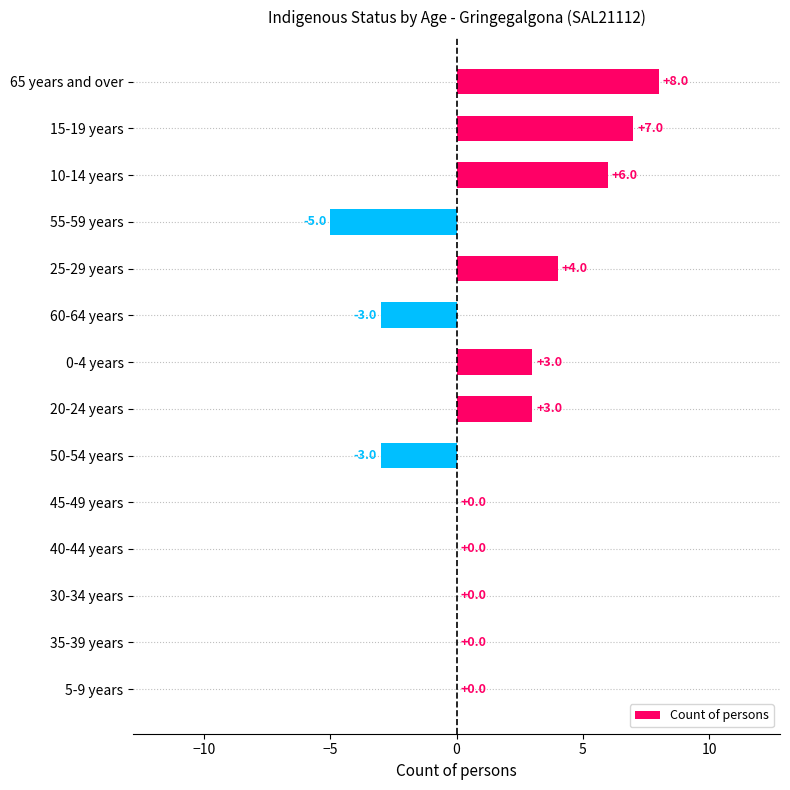

At which category does the chart reach its peak across all series?

65 years and over